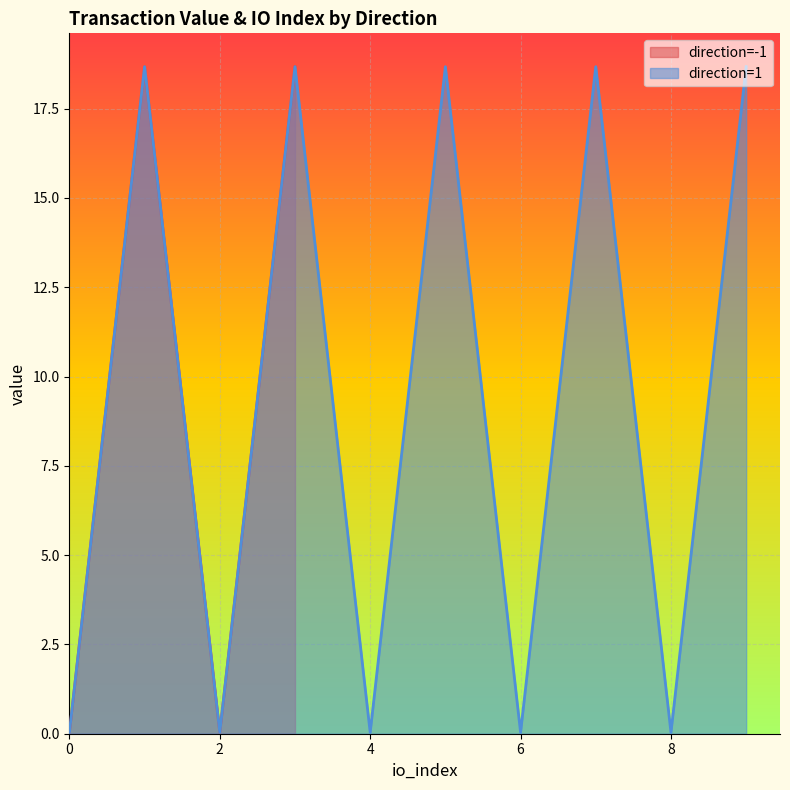

True or false: value has a value of 7.7 at 1.

False